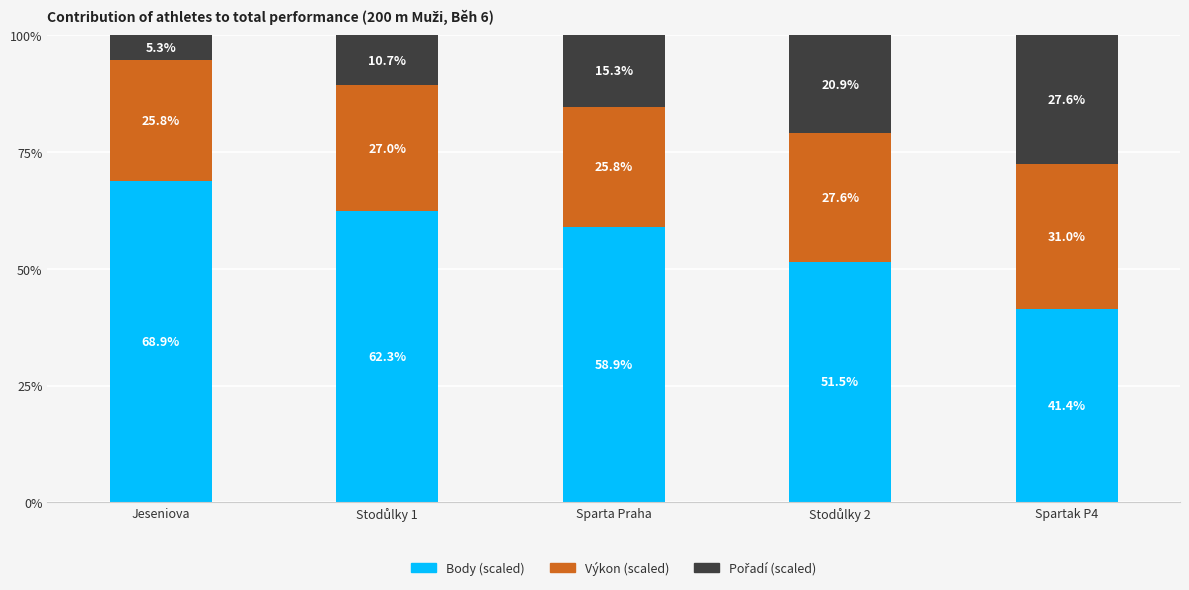

Which category has the lowest value in the Body (scaled) series?

Spartak P4